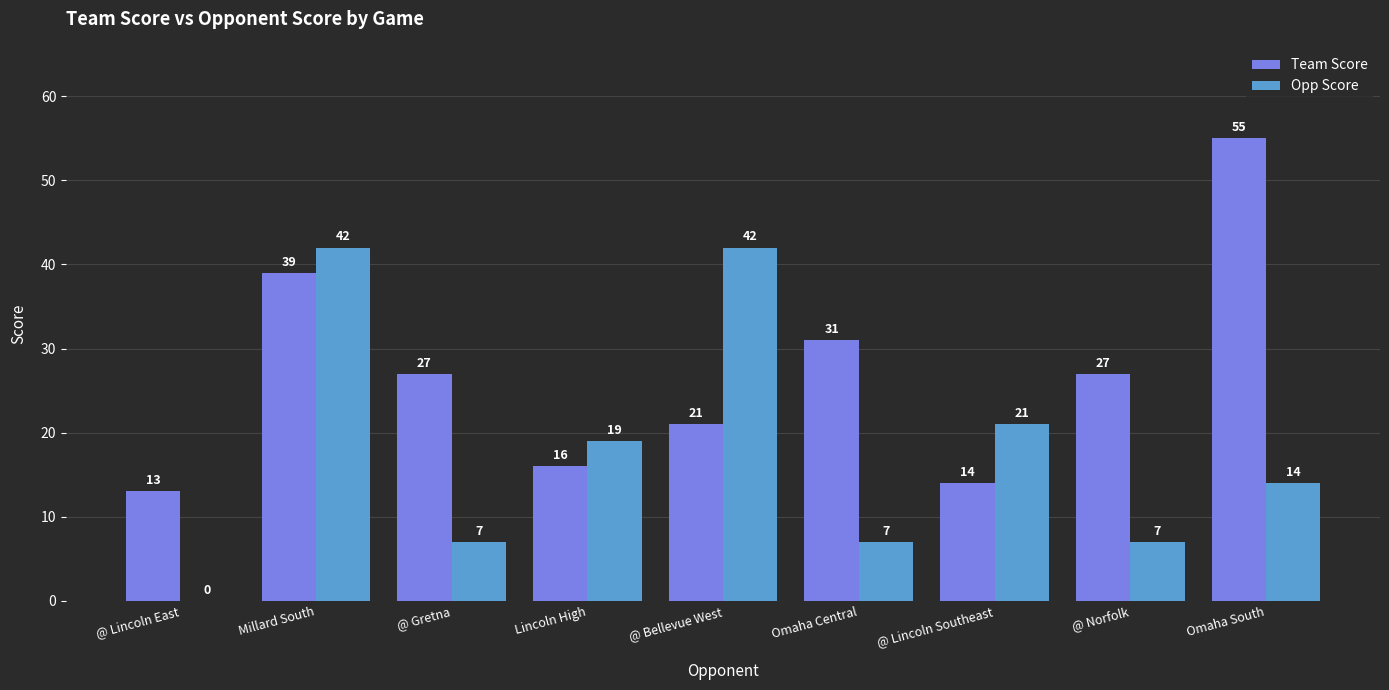

What is the maximum value shown in the chart?

55